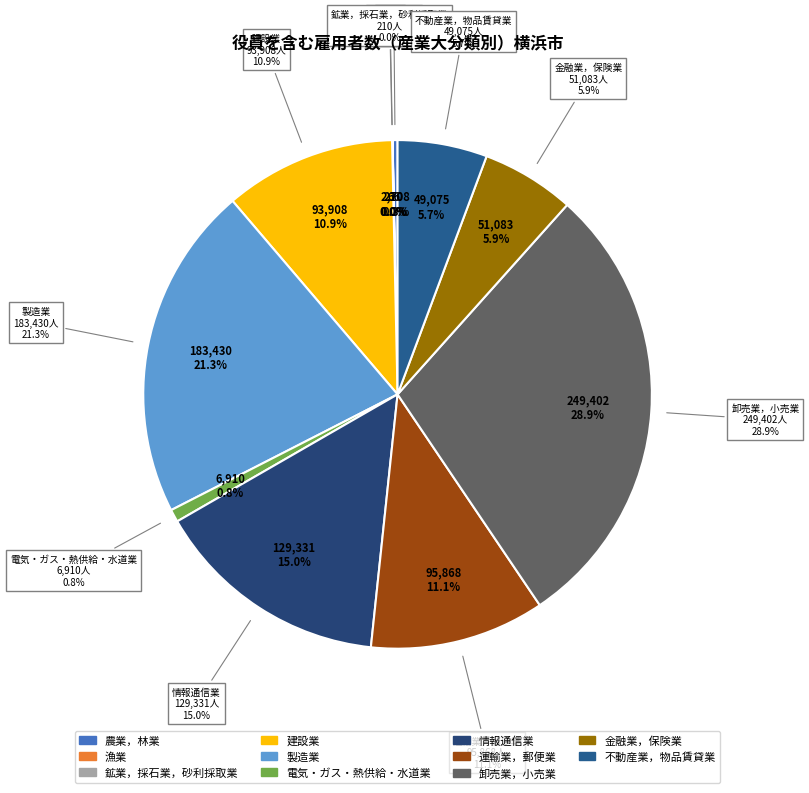

Does I_卸売業，小売業 account for over 50% of the chart?

No